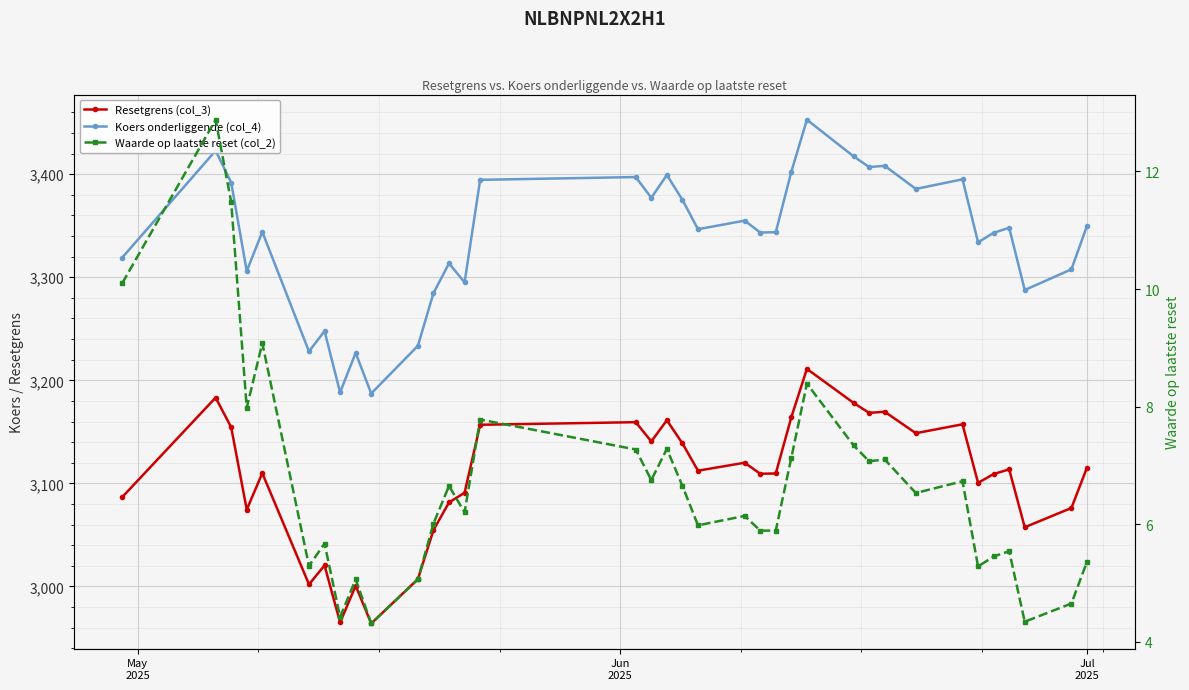

What are all the series names shown in the legend?

Resetgrens (col_3), Koers onderliggende (col_4), Waarde op laatste reset (col_2)